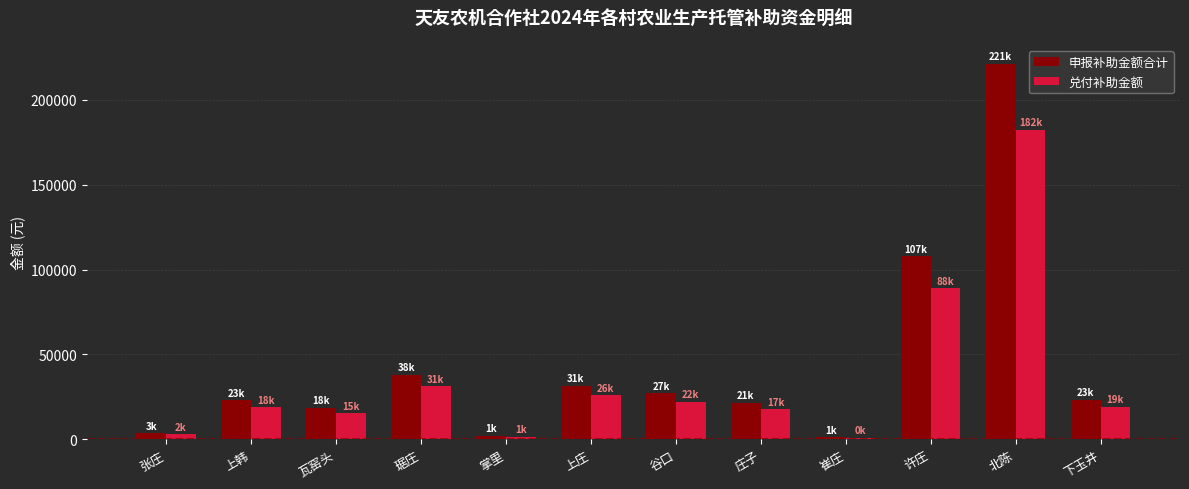

Rank the series at 瓦窑头 from lowest to highest value.

兑付补助金额, 申报补助金额合计